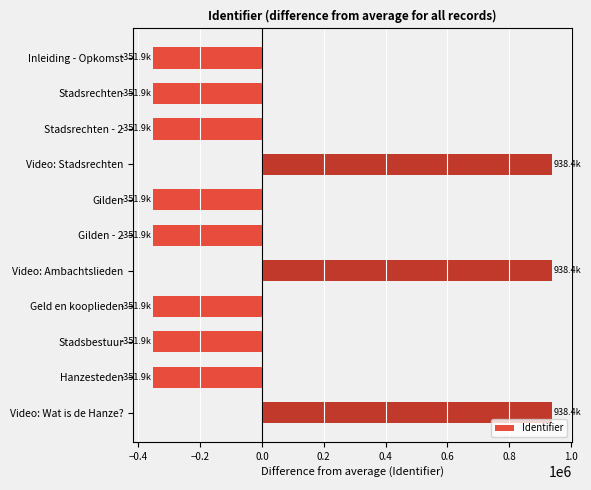

The chart shows a value of 938394.5 at Video: Ambachtslieden. True or false?

True